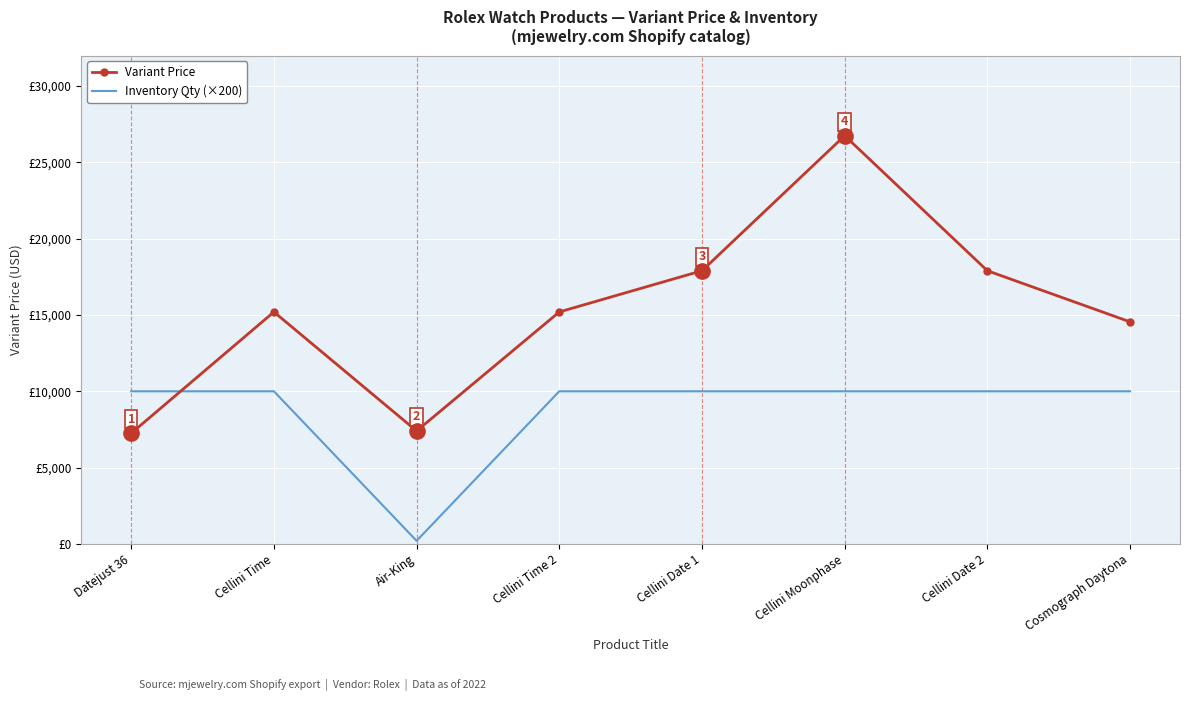

Where do Variant Price and Inventory Qty (×200) first cross each other?

Datejust 36 and Cellini Time